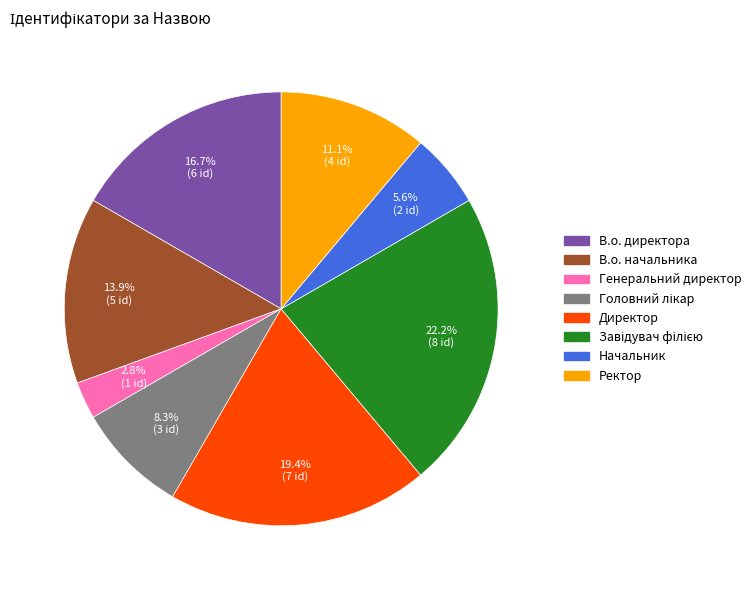

How many segments does this pie chart have?

8